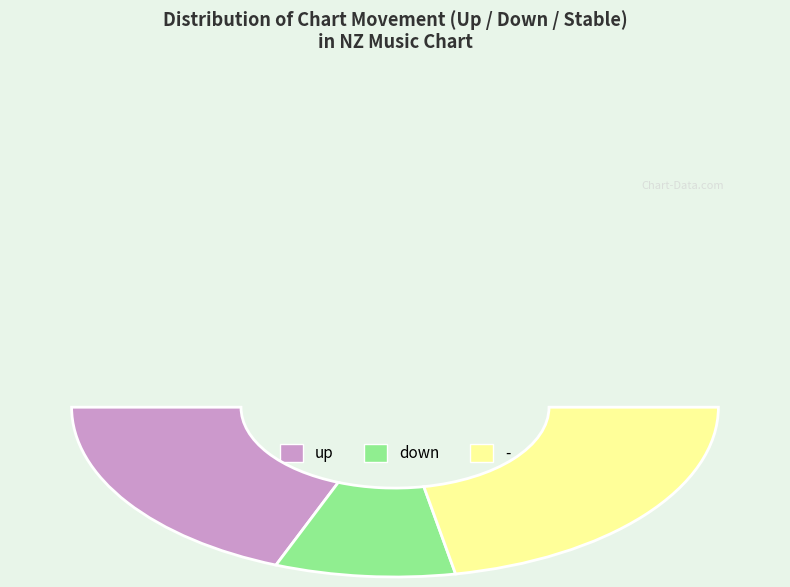

Do up and down together represent more than half of the pie?

Yes